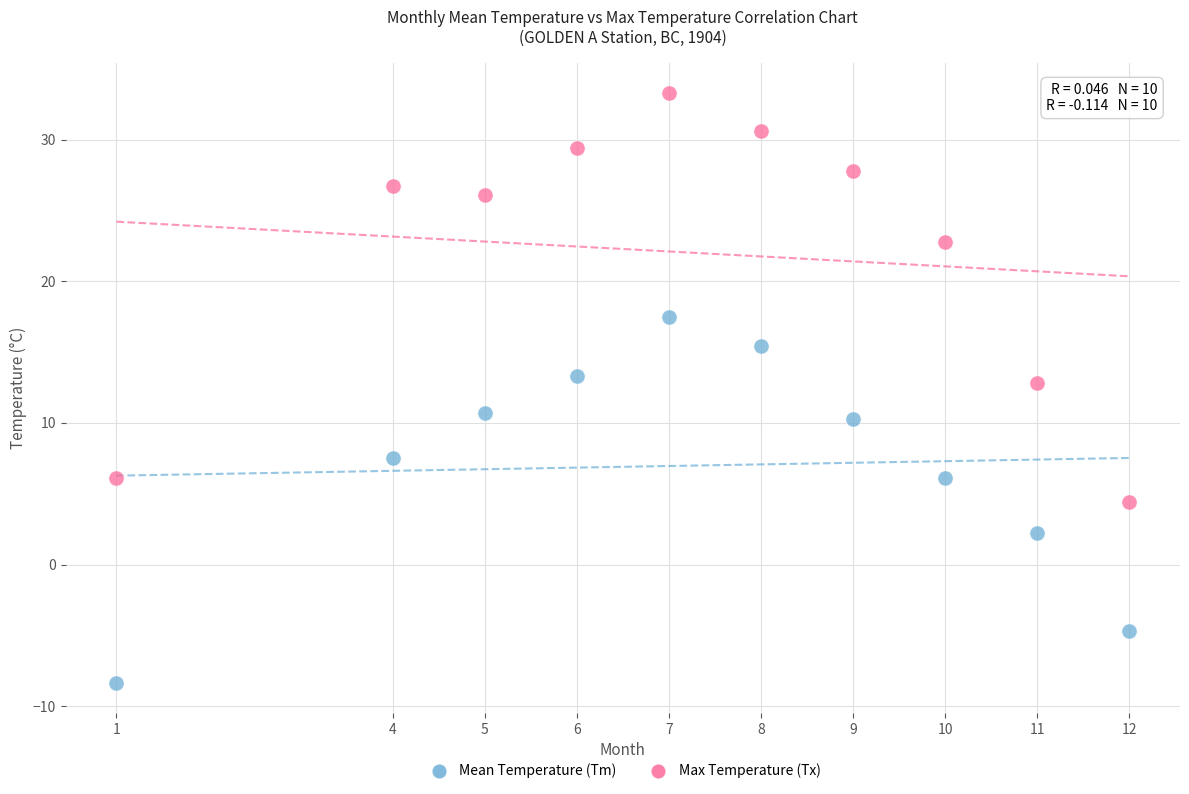

Which series contains the lowest Y value?

Mean Temperature (Tm)